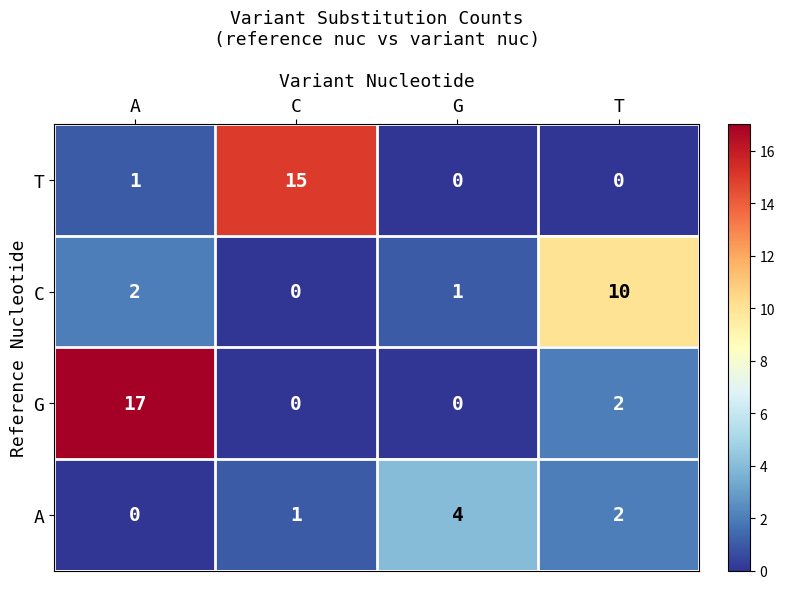

Rank the series by their maximum value, from highest to lowest.

G, T, C, A